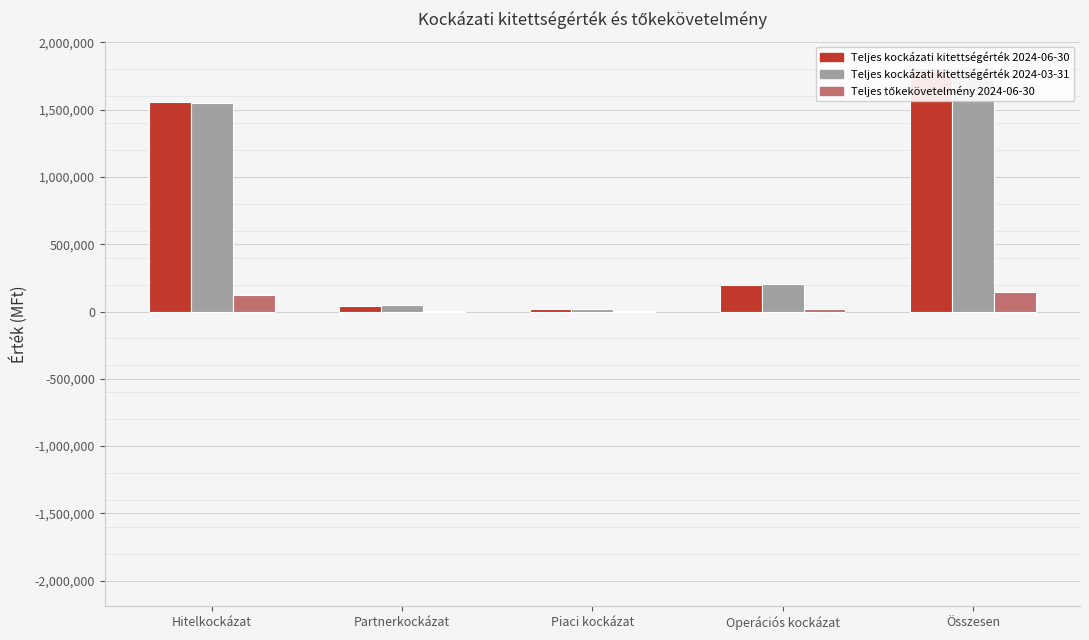

Reading right to left, list all the values displayed in this chart.

Teljes kockázati kitettségérték 2024-06-30: Összesen=1807406.5	Operációs kockázat=196018.4	Piaci kockázat=16744.7	Partnerkockázat=39313.3	Hitelkockázat=1555330.1
Teljes kockázati kitettségérték 2024-03-31: Összesen=1816626.4	Operációs kockázat=203238.3	Piaci kockázat=17744.6	Partnerkockázat=46342.4	Hitelkockázat=1549301.1
Teljes tőkekövetelmény 2024-06-30: Összesen=144592.5	Operációs kockázat=15681.5	Piaci kockázat=1339.6	Partnerkockázat=3145.1	Hitelkockázat=124426.4